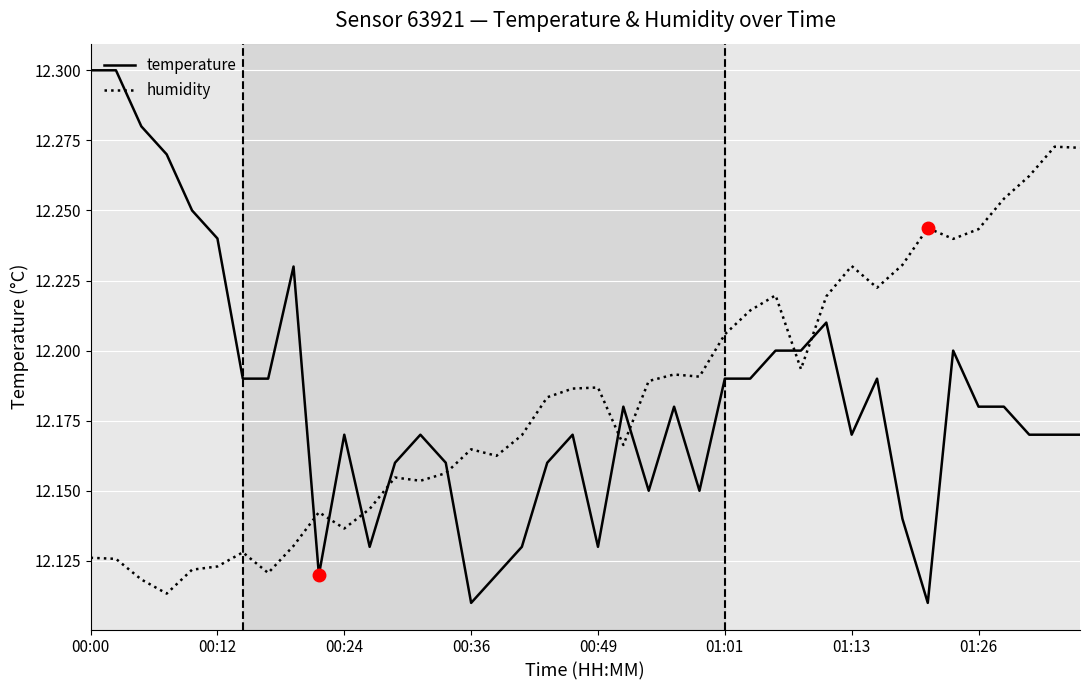

List the series in order of their peak value, lowest first.

humidity, temperature